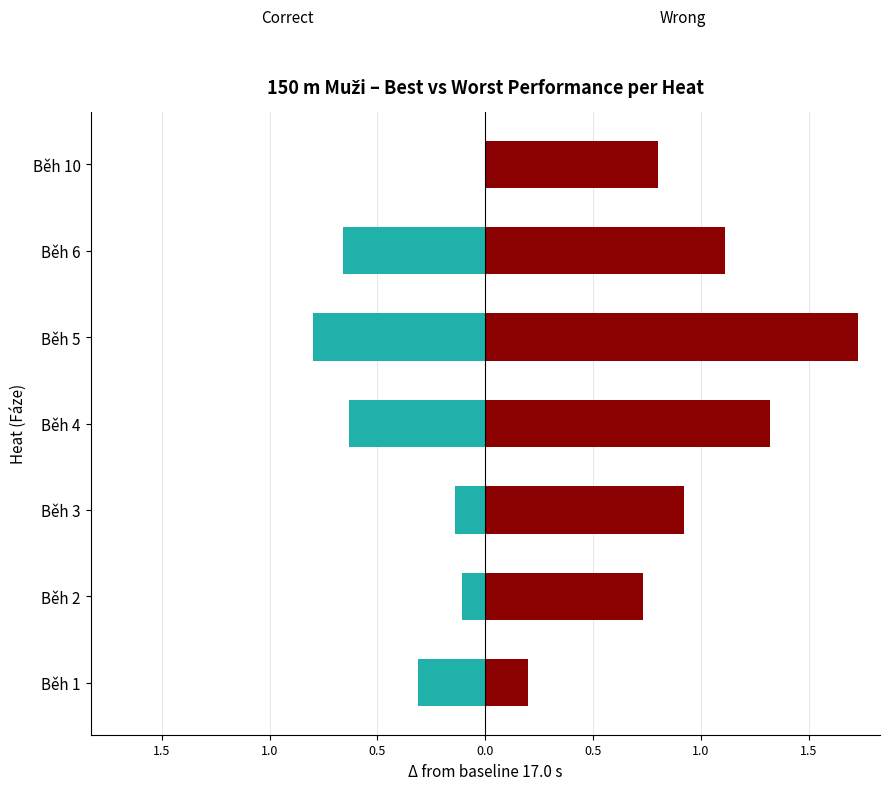

Is it true that Wrong equals 0.5 at Běh 3?

False